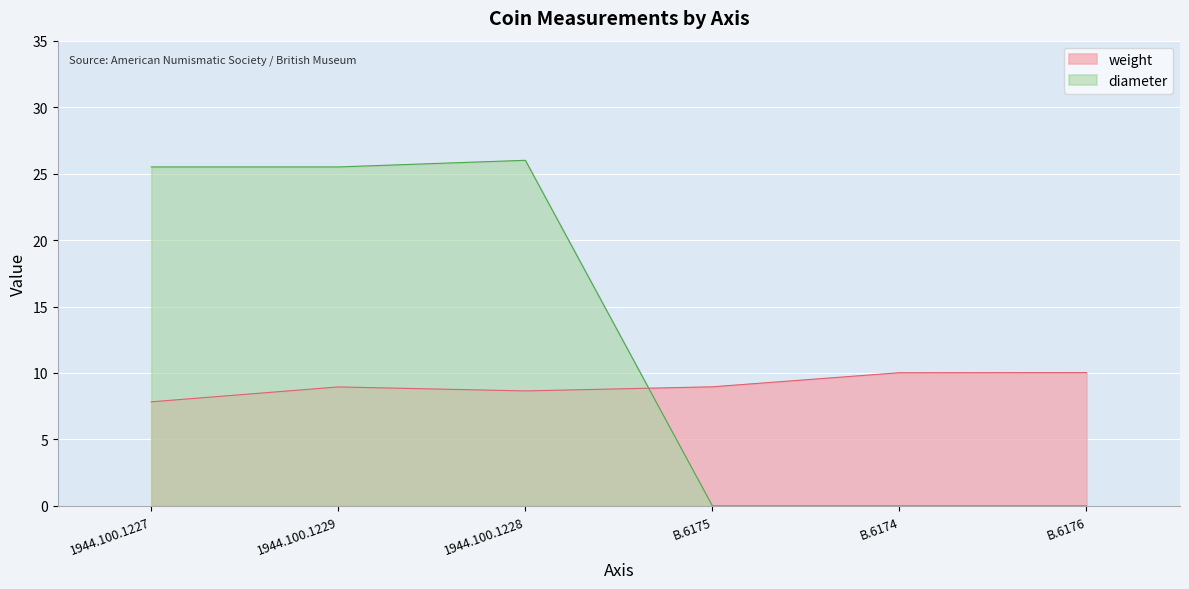

What is the average value of the diameter series?

12.8